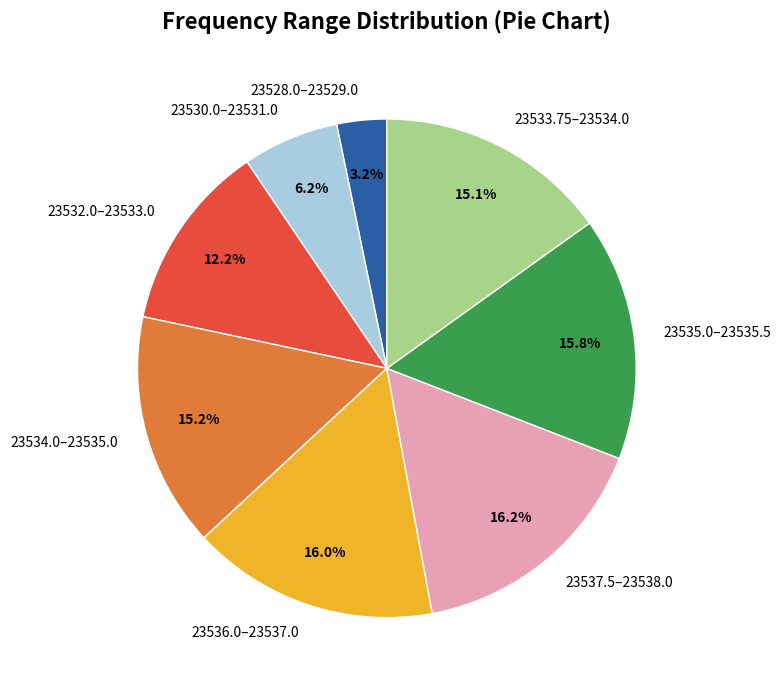

Which category has the smallest portion of the pie?

23528.0–23529.0